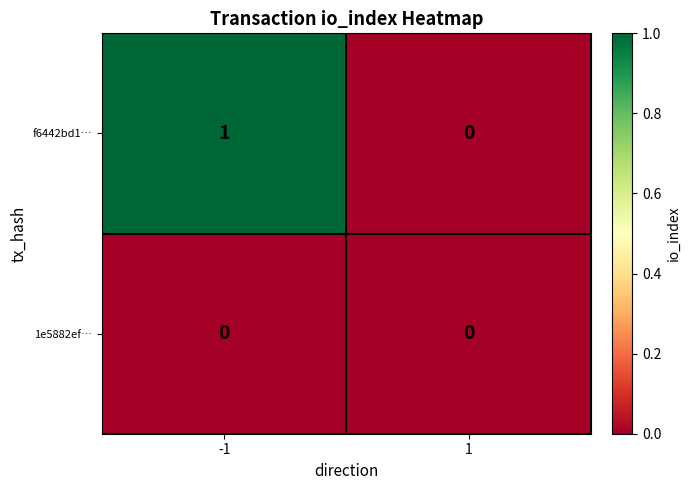

Rank the series by their average value, from lowest to highest.

1e5882ef…, f6442bd1…